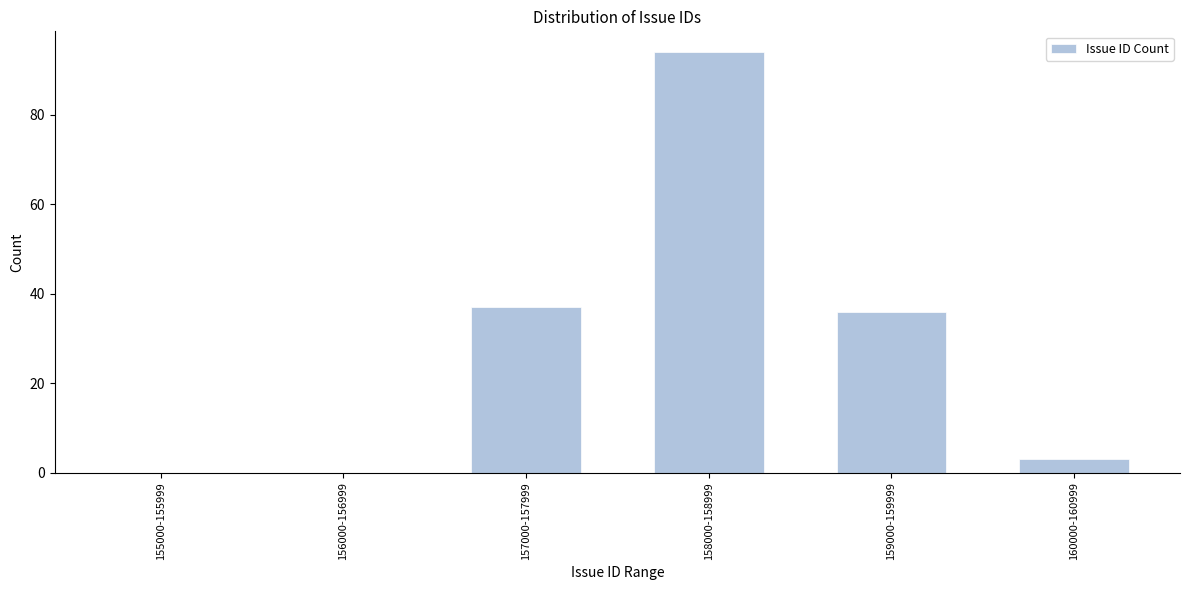

Reading right to left, what are all the values shown in this chart?

160000-160999=3	159000-159999=36	158000-158999=94	157000-157999=37	156000-156999=0	155000-155999=0